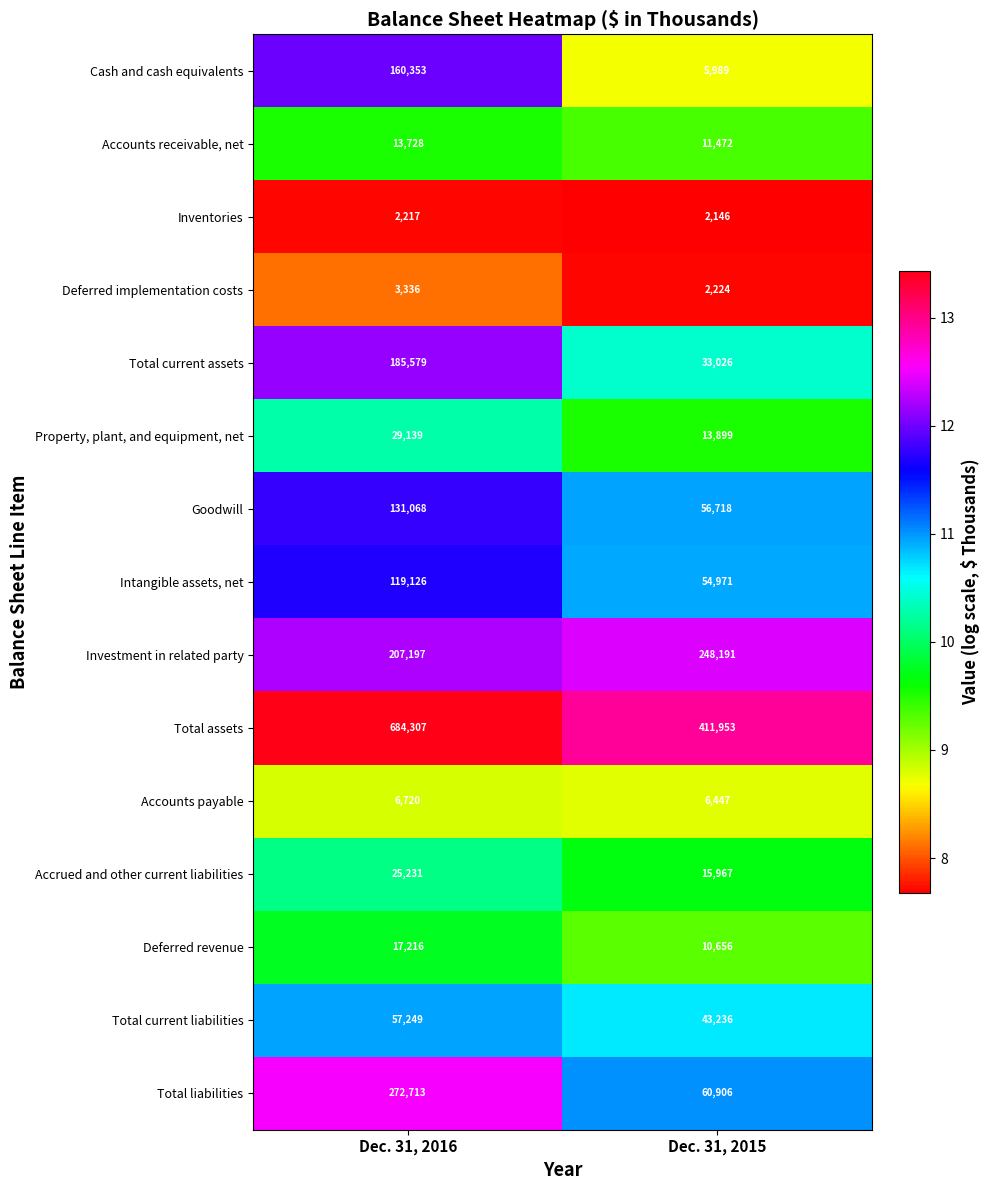

At which category is the sum across all series the highest?

Dec. 31, 2016